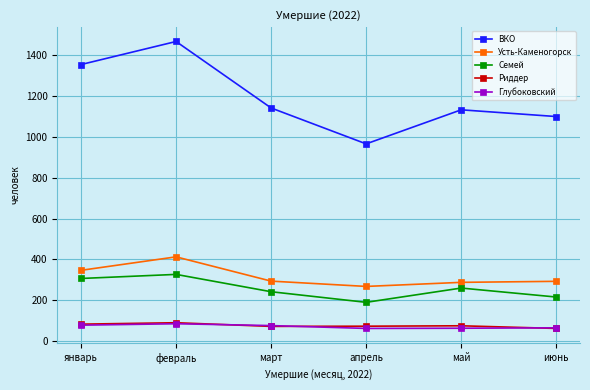

What is the label of the 2nd point from the right?

май